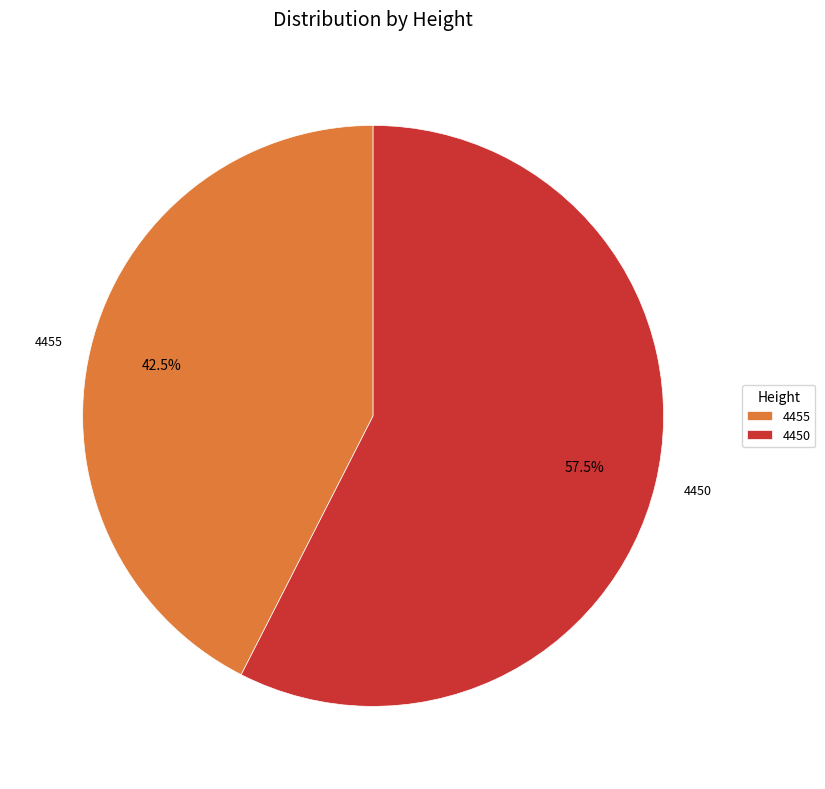

How much of the chart is everything except 4455?

57.5%